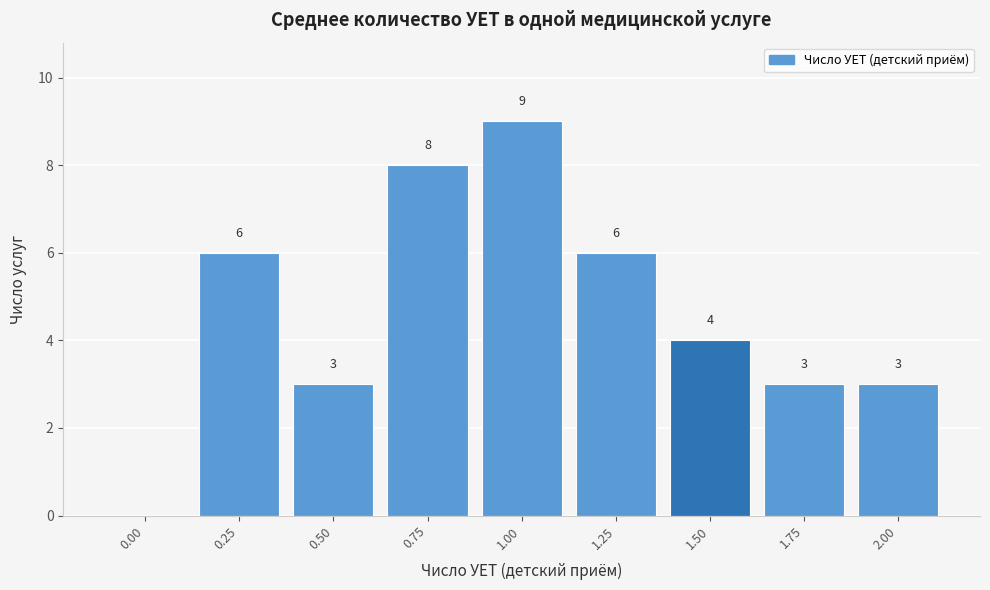

Reading left to right, transcribe all the data shown in this chart.

0.00=0	0.25=6	0.50=3	0.75=8	1.00=9	1.25=6	1.50=4	1.75=3	2.00=3